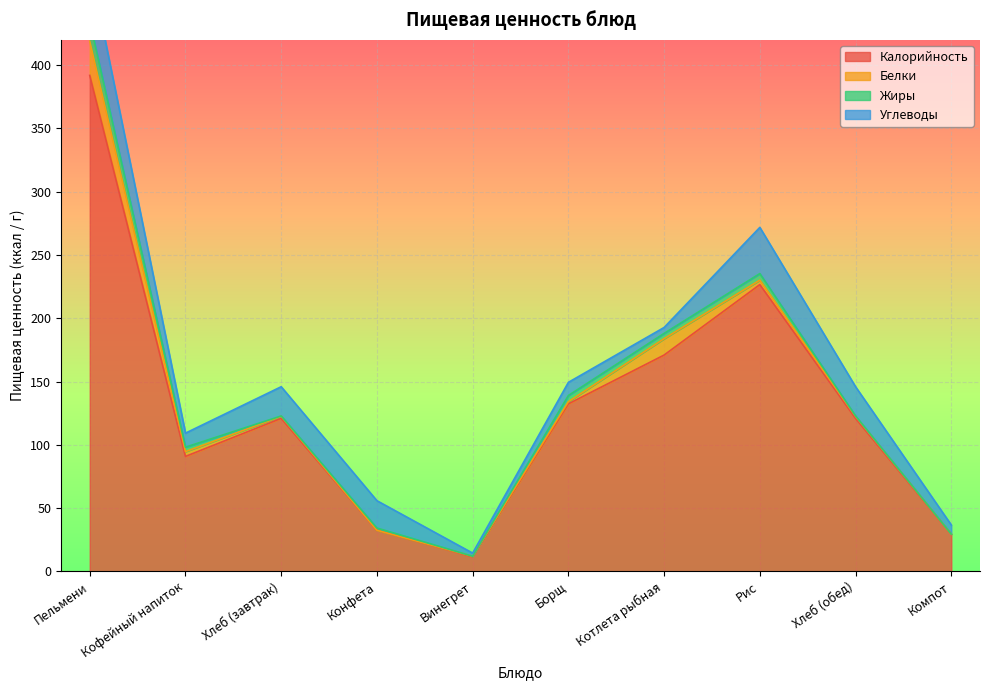

How many intersections are there between Белки and Углеводы?

2